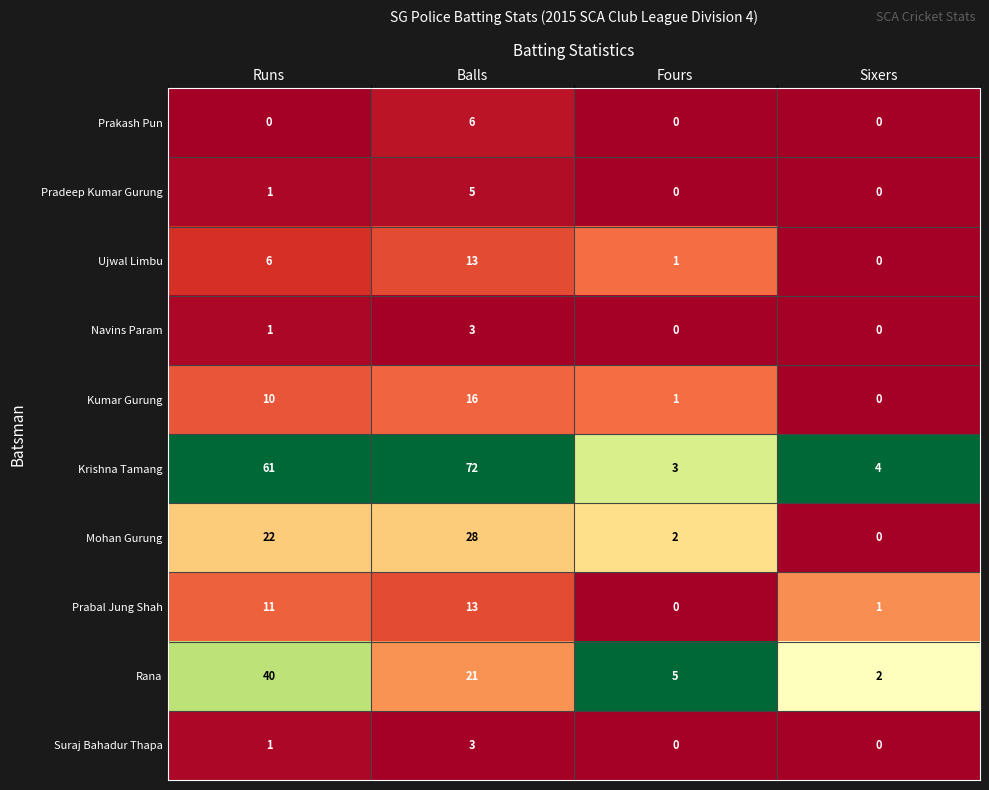

List the labels in order of Kumar Gurung value, largest first.

Balls, Runs, Fours, Sixers